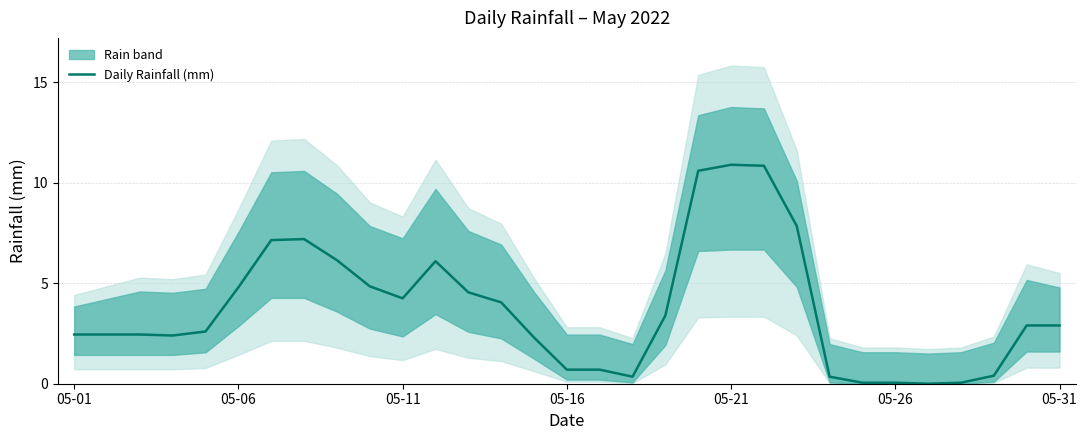

At which label does the data first exceed 2?

05-01